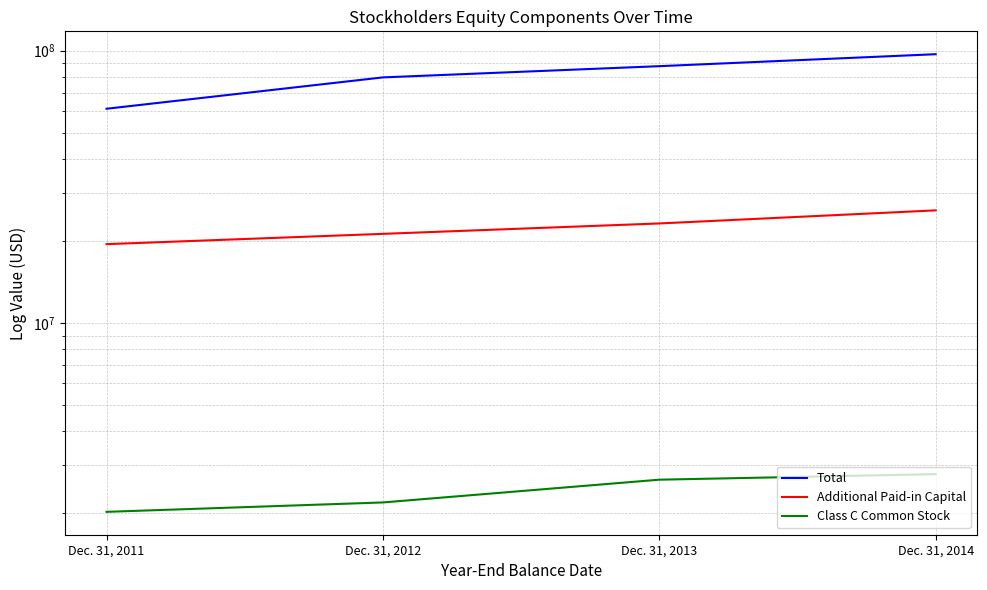

Reading left to right, transcribe all the data shown in this chart.

Total: 61230587	79812109	87751189	97091101
Additional Paid-in Capital: 19487565	21262140	23215875	25931119
Class C Common Stock: 2027195	2194820	2660382	2788138